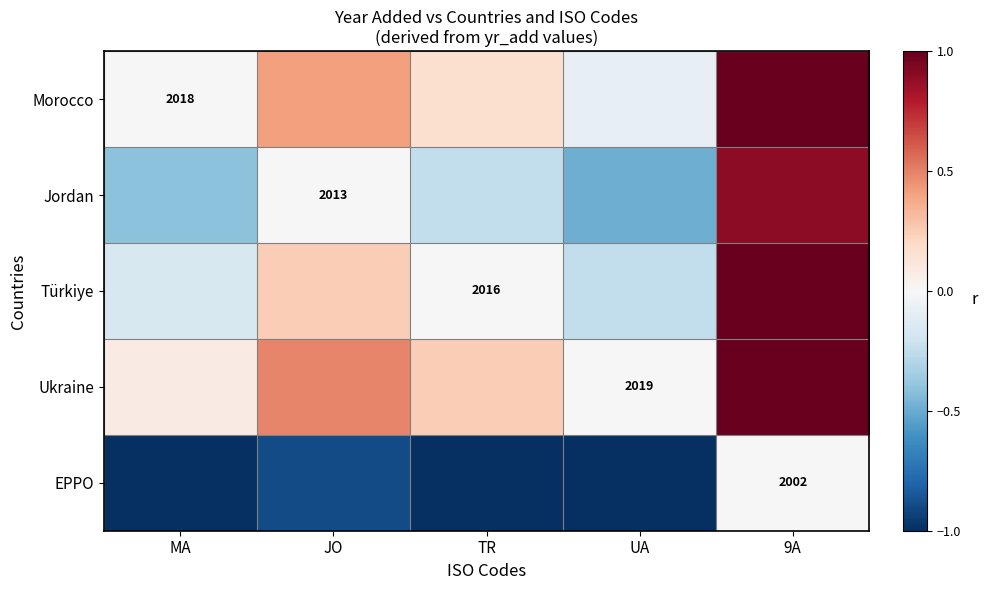

What is the difference between the Ukraine values at JO and TR?

0.2